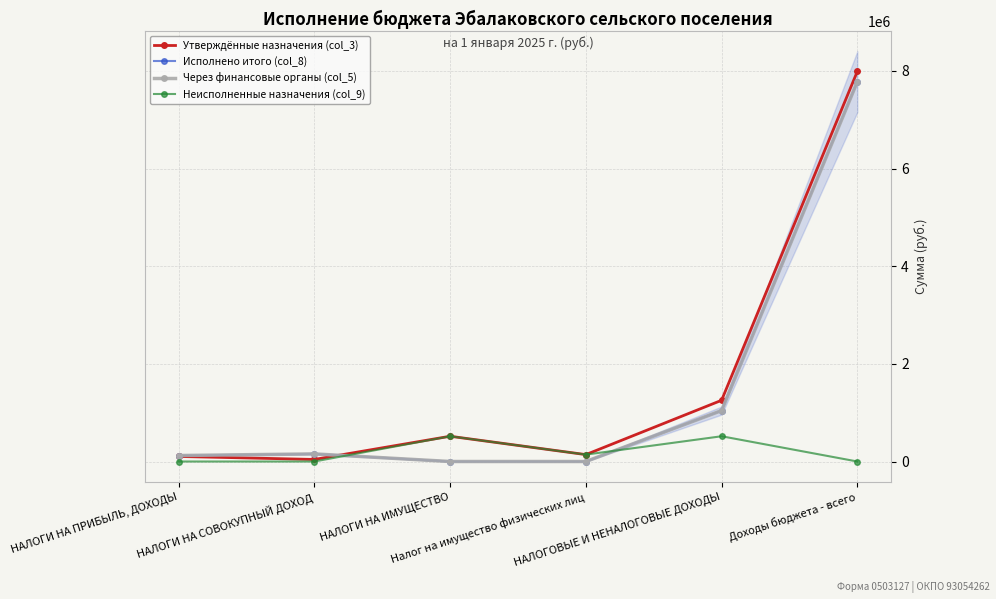

Where is Неисполненные назначения (col_9) nearest to the value 258650?

Налог на имущество физических лиц